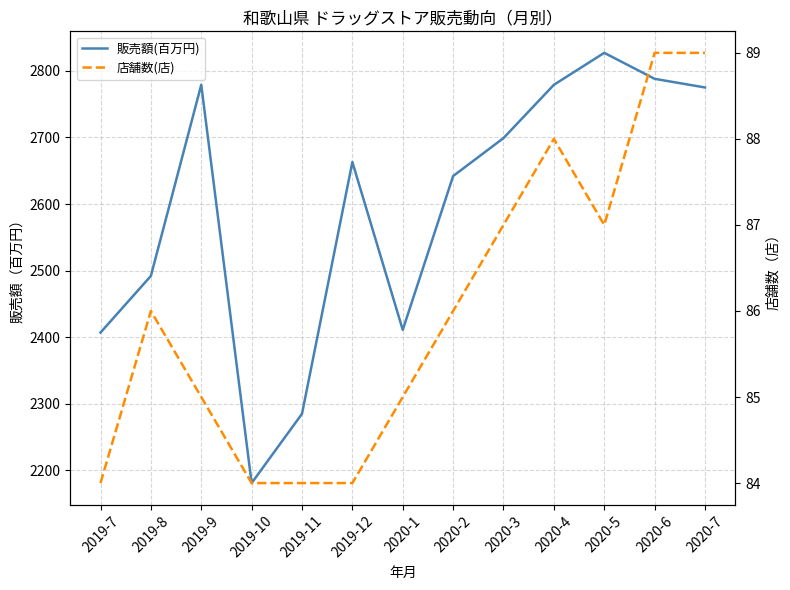

True or false: 販売額(百万円) and 店舗数(店) intersect in this chart.

False